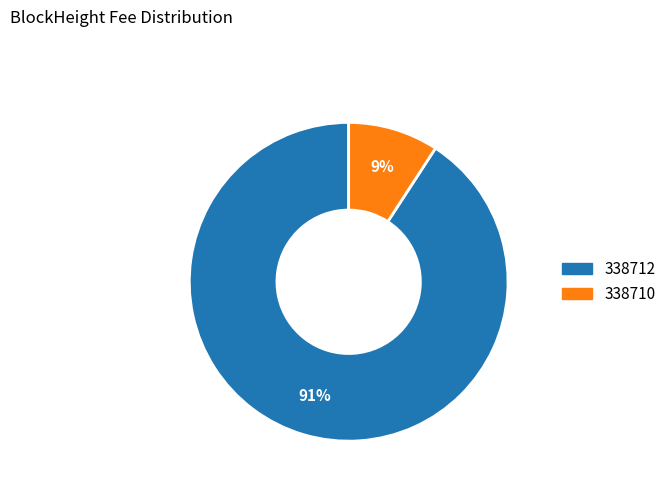

How many segments does this pie chart have?

2